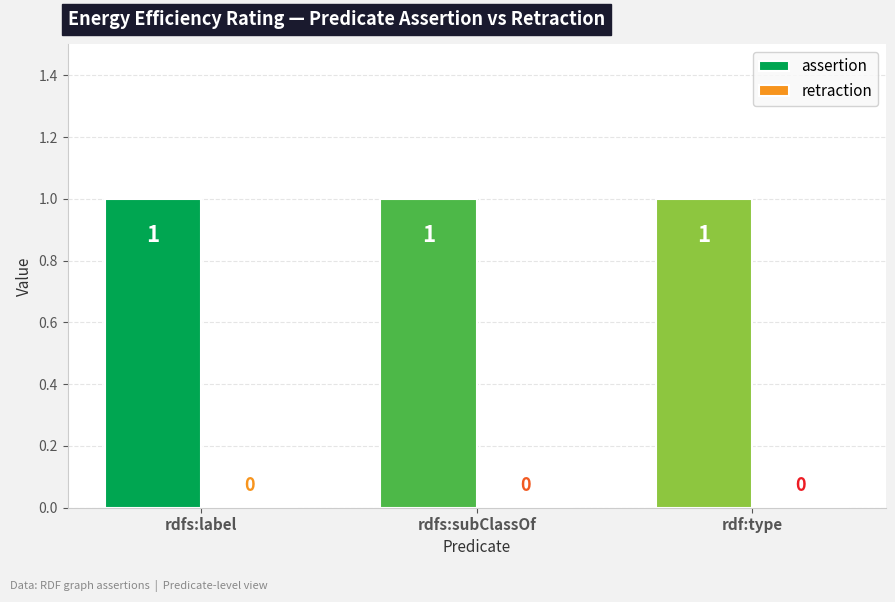

Which series has the largest total across all categories?

assertion